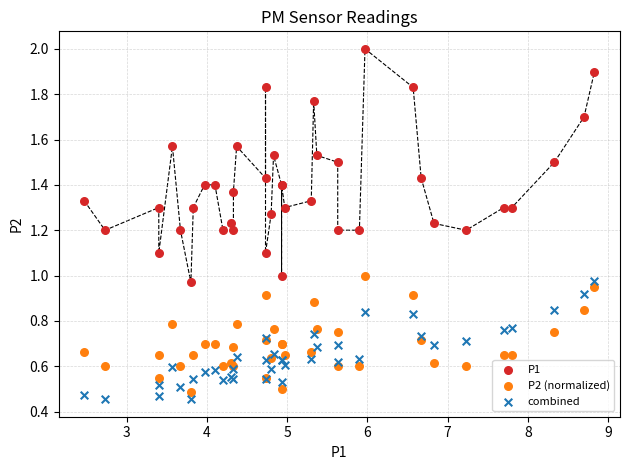

What is the X range (max minus min) for the scatter plot?

6.4